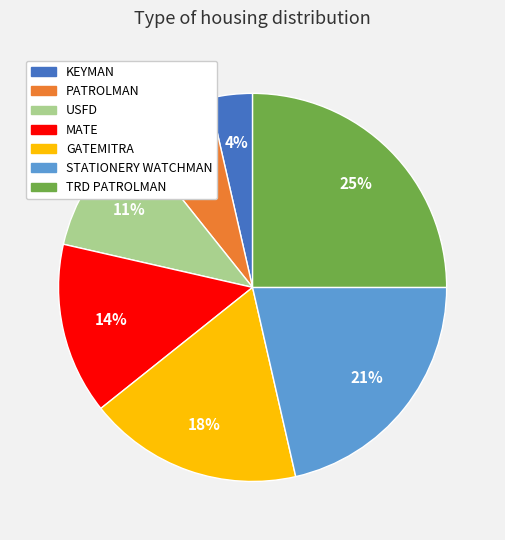

Is the sum of GATEMITRA and TRD PATROLMAN greater than half?

No